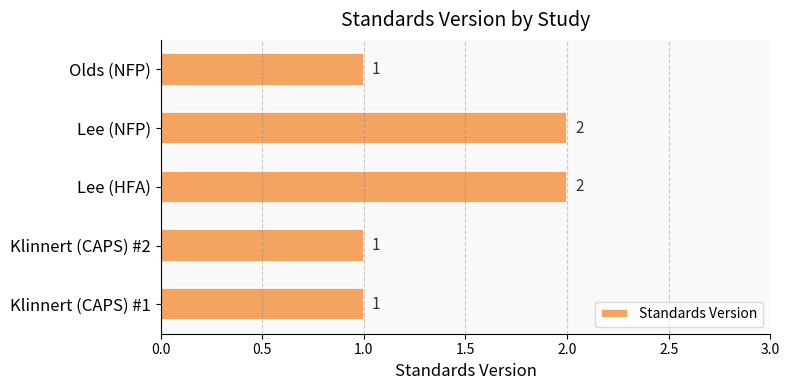

What is the maximum value shown in the chart?

2